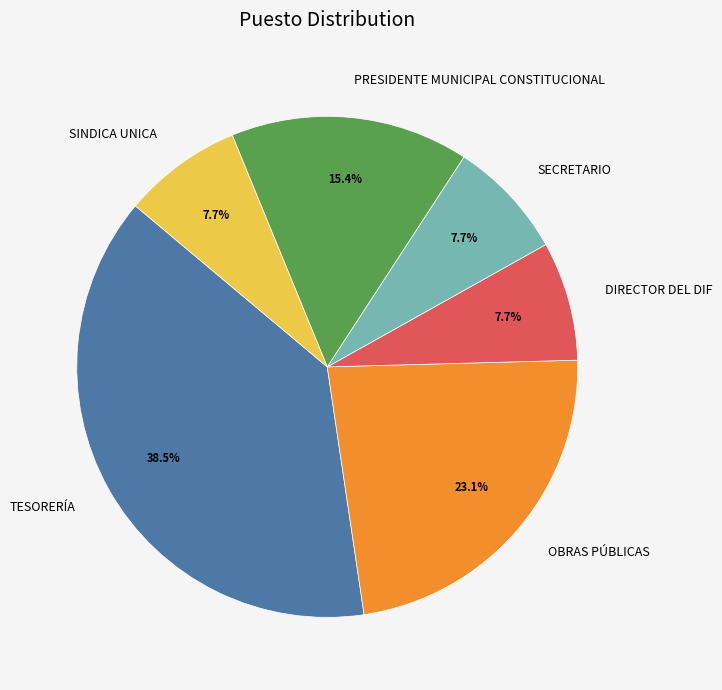

Is it true that OBRAS PÚBLICAS is 11% of the pie?

False